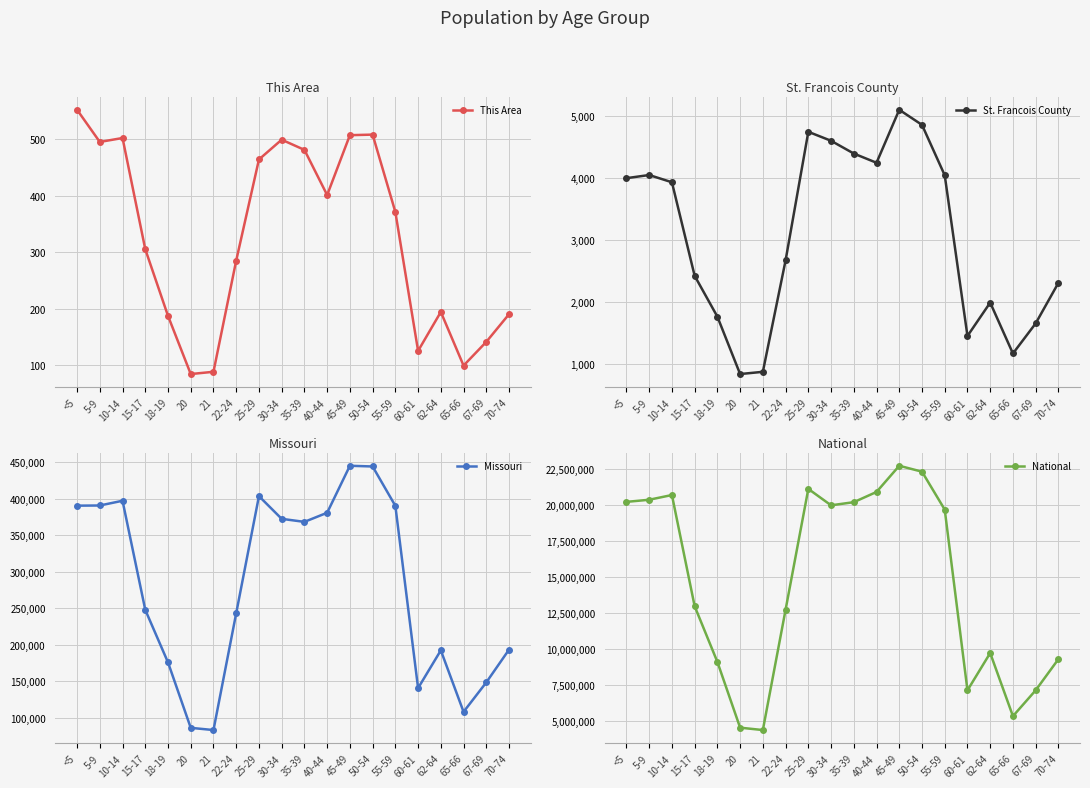

True or false: This Area and St. Francois County cross at least once.

False